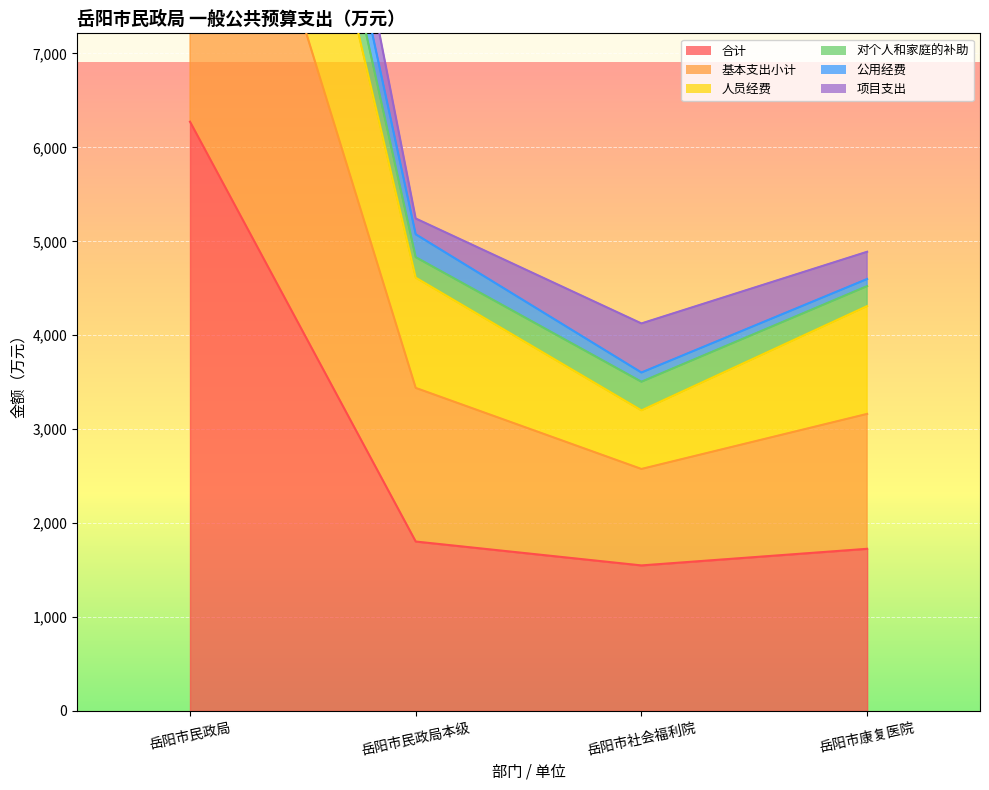

True or false: 合计 and 基本支出小计 intersect in this chart.

False